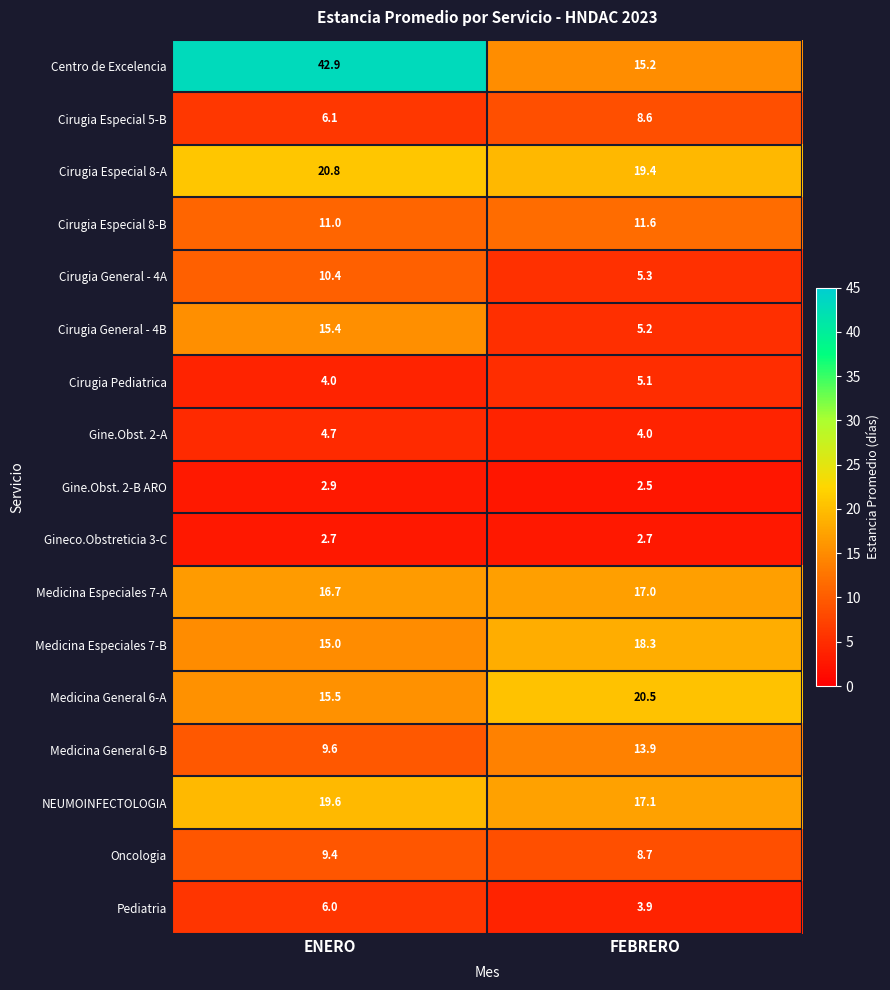

What is the total value across all series at FEBRERO?

179.0